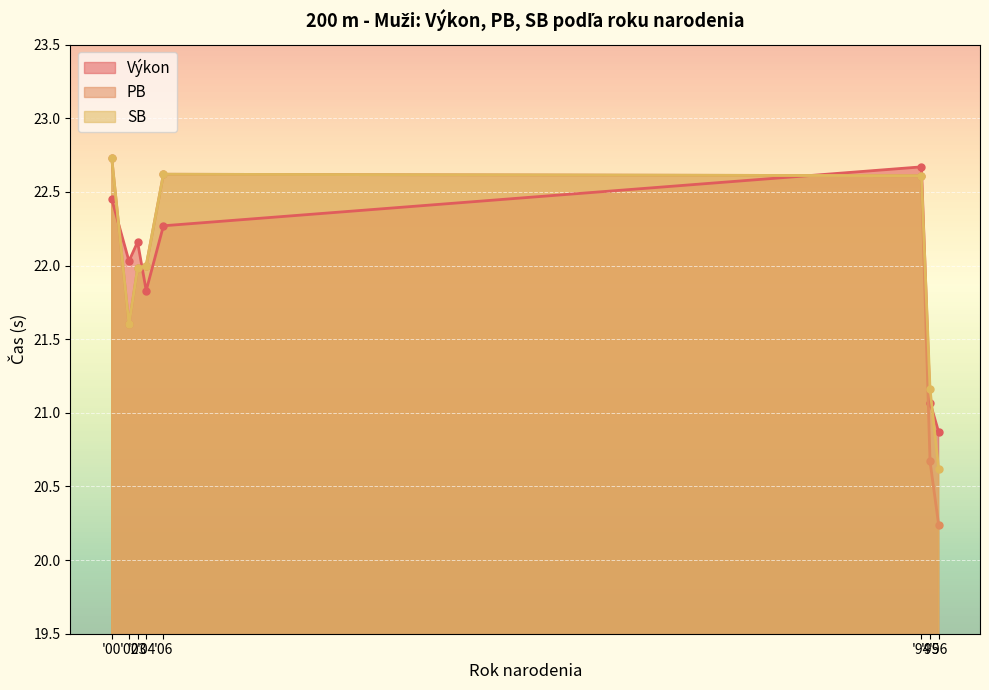

True or false: PB and Výkon cross at least once.

True